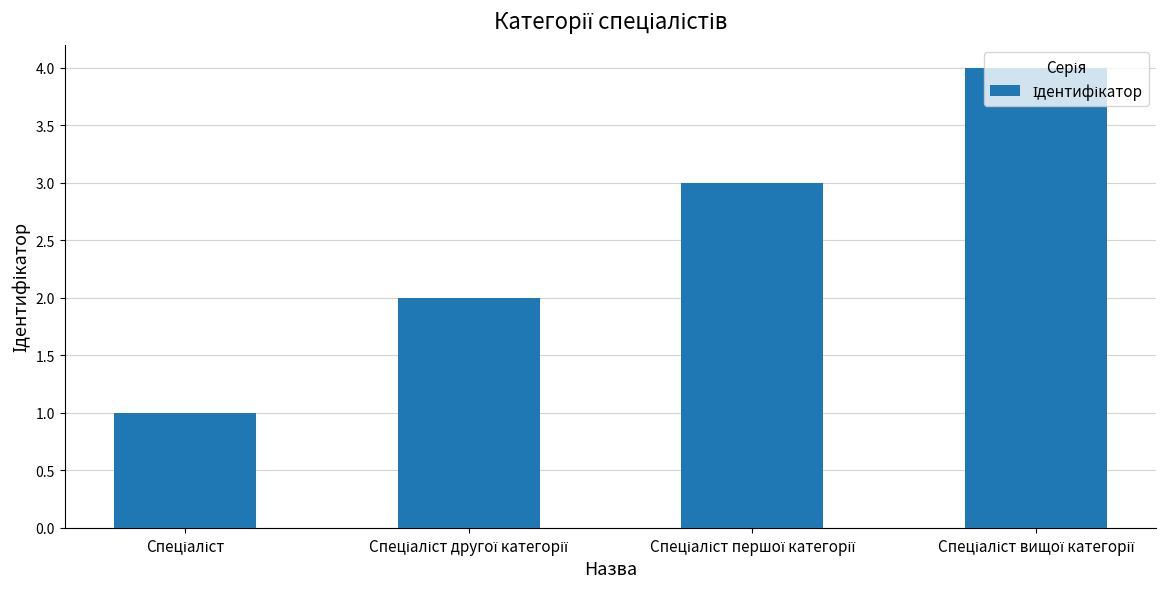

What is the maximum value shown in the chart?

4